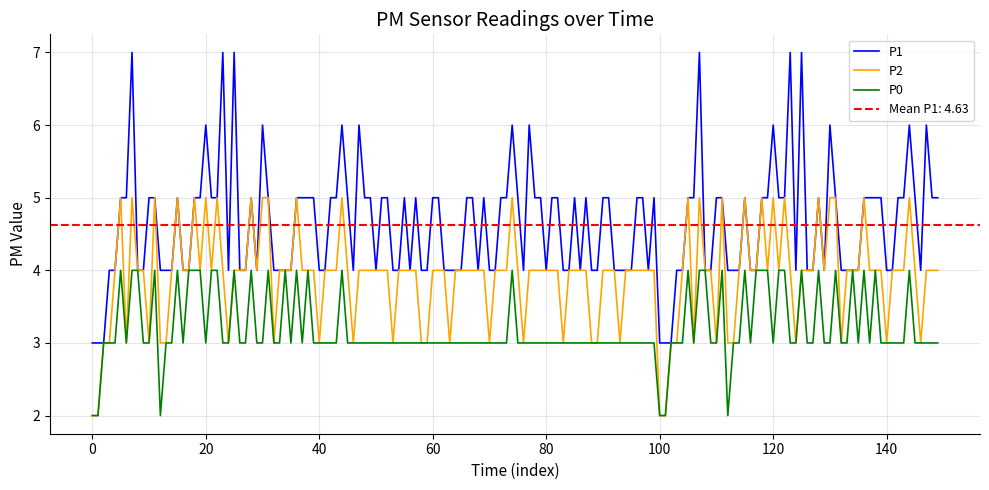

True or false: P2 has more than 1 interior local peaks.

True